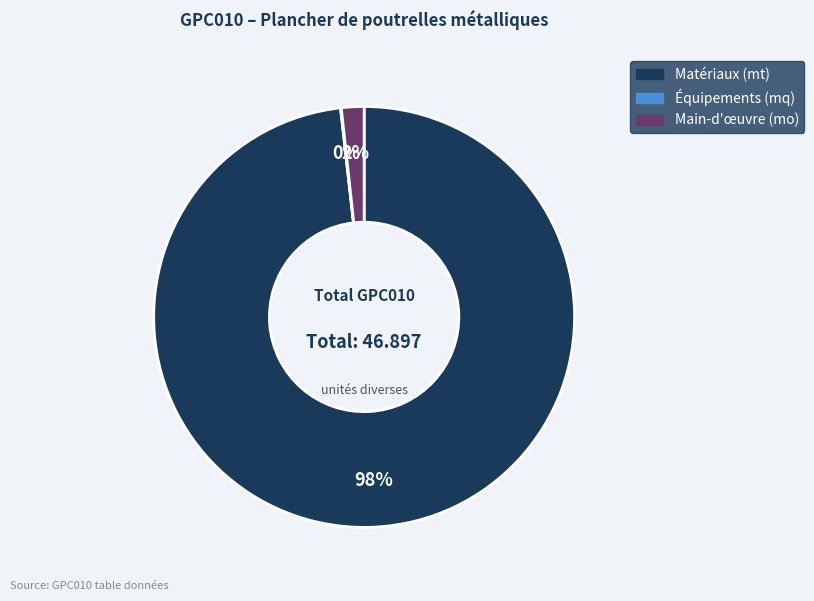

To the nearest percent, what is the average slice percentage?

33%